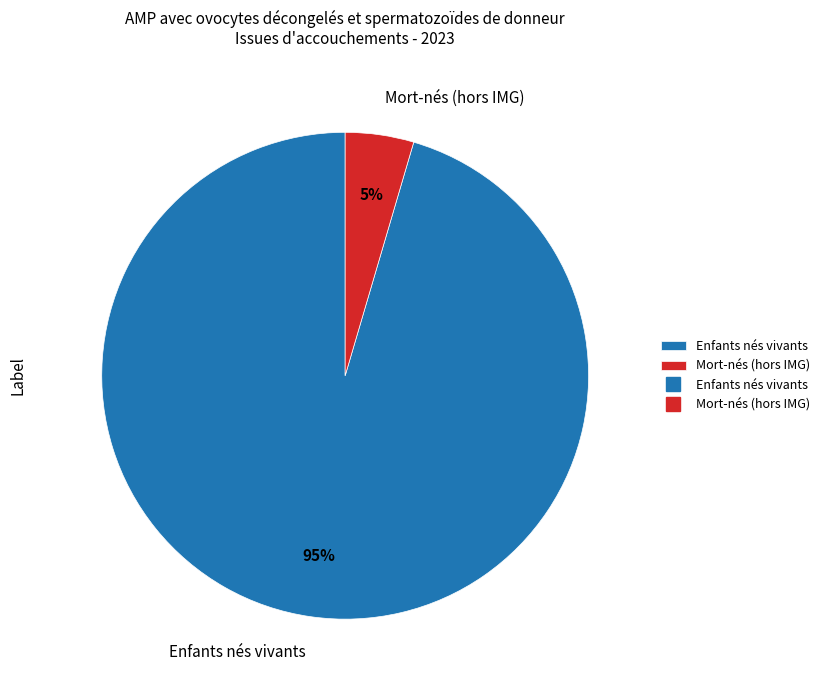

Rank the categories by value from lowest to highest.

Mort-nés (hors IMG), Enfants nés vivants